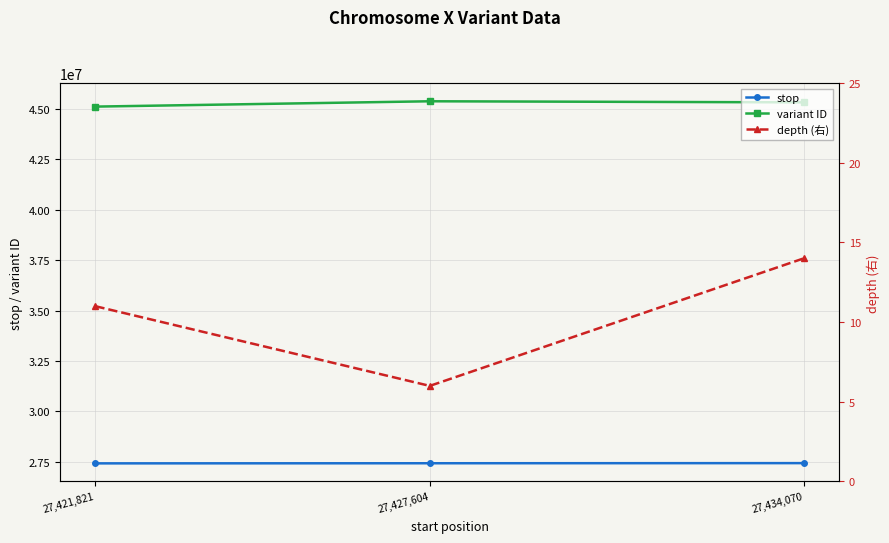

What is the difference between the variant ID values at 27,434,070 and 27,421,821?

210467